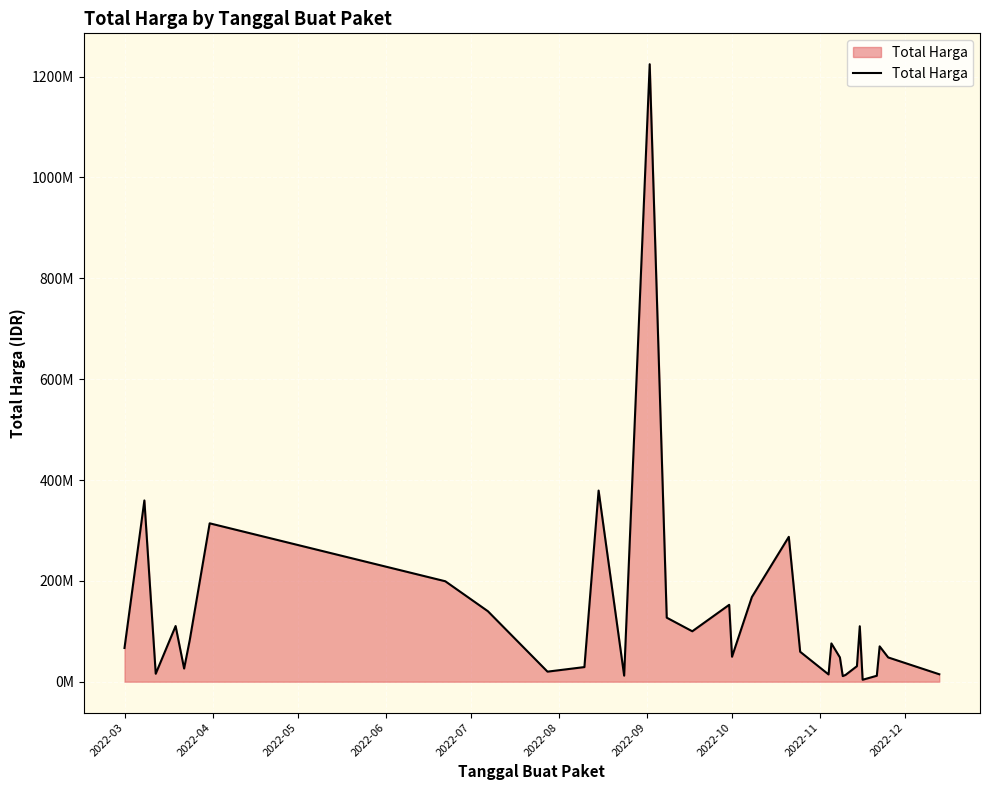

Is this an area chart (filled region under the line)?

Yes